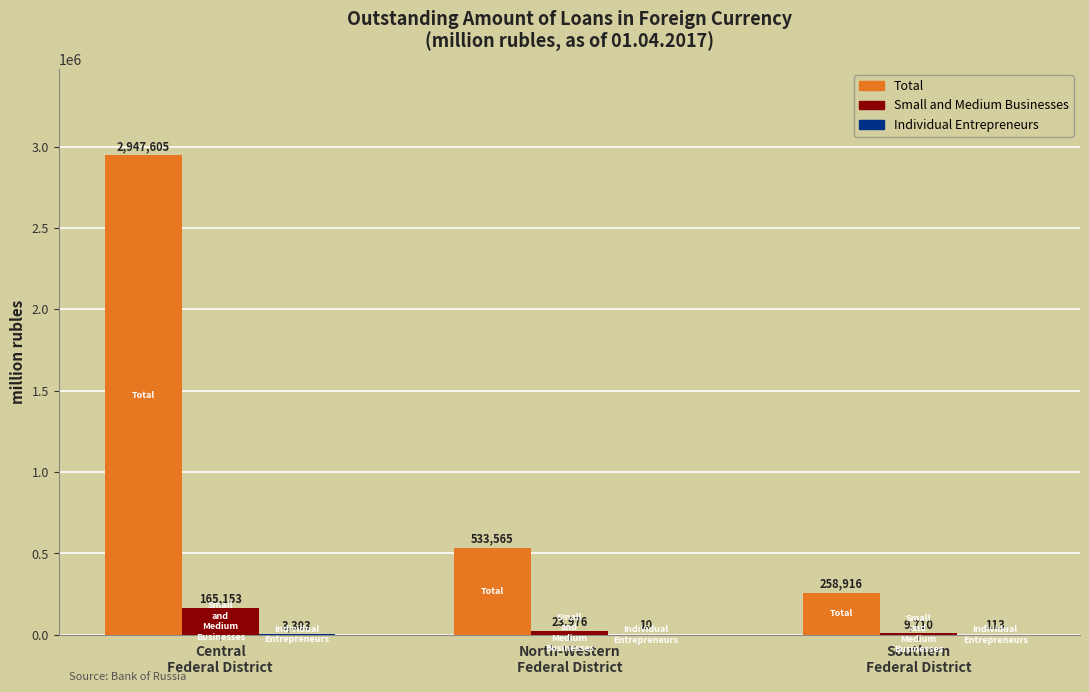

What is the sum of all Total values?

3740086